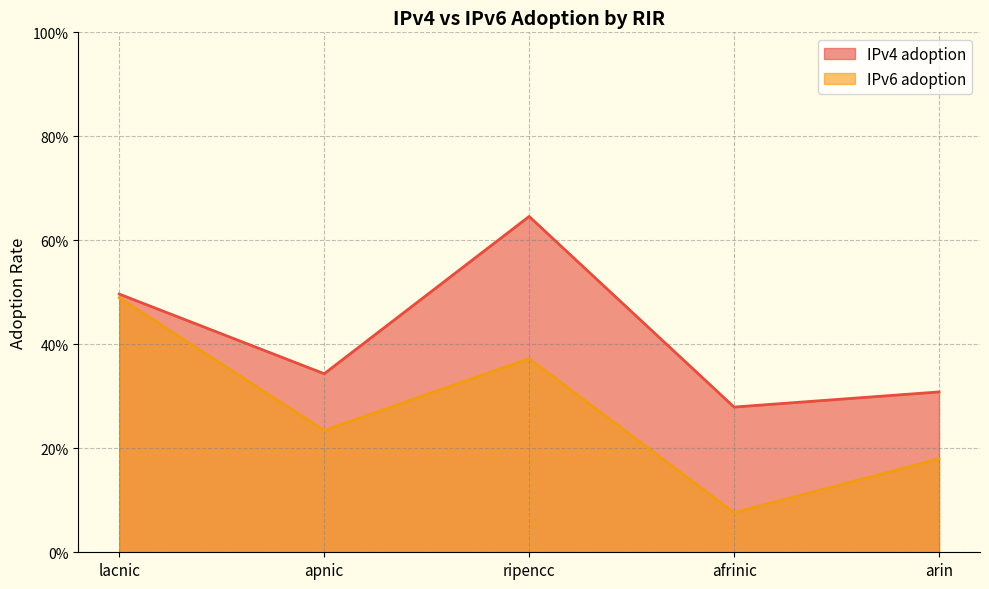

How many categories are shown in the chart?

5